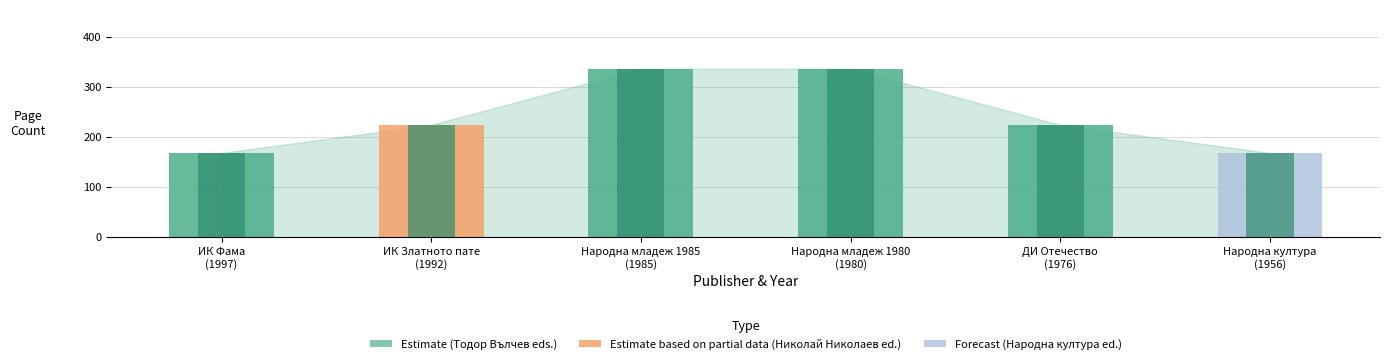

What is the greatest value displayed?

336